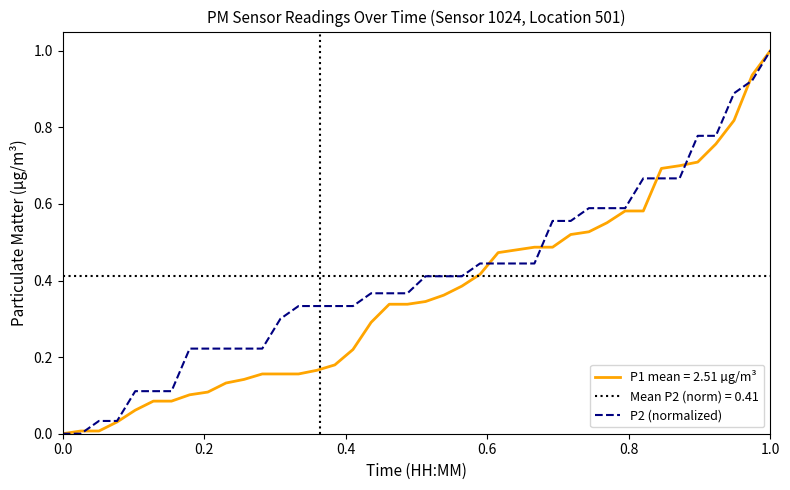

True or false: P2 (normalized) has a value of 1.0 at 1.0.

True